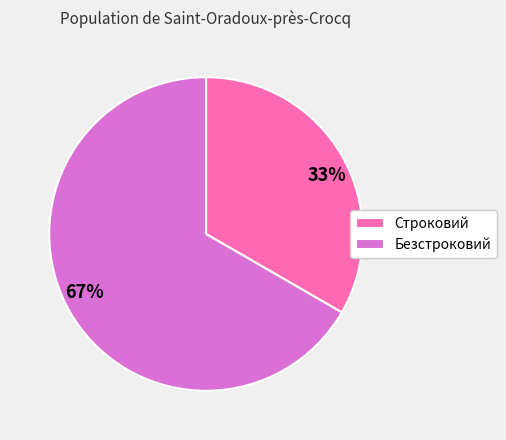

What percentage is the Строковий slice, to the nearest percent?

33%